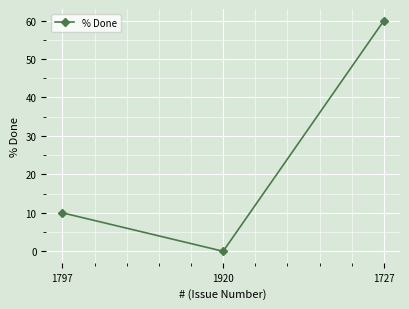

What is the average value?

23